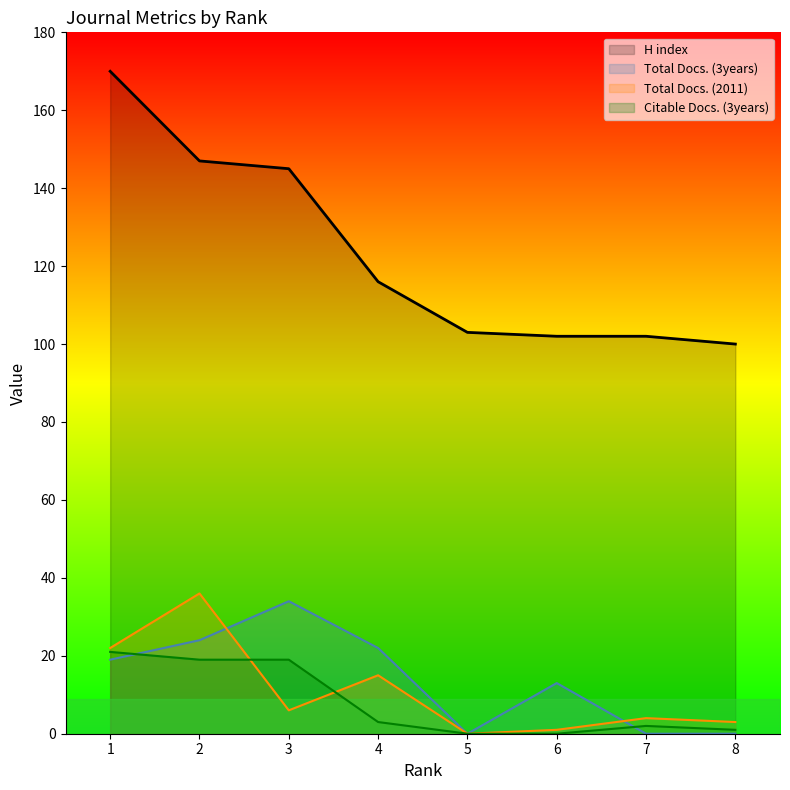

What is the spread (max minus min) of values at 6?

102